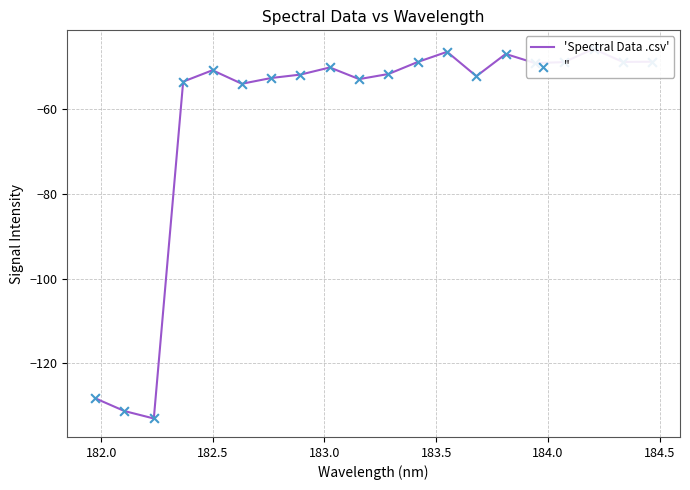

Which series has the largest total across all categories?

'Spectral Data .csv'